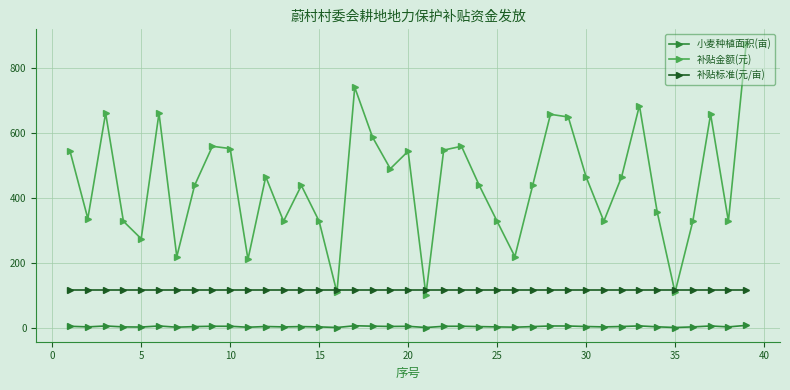

True or false: 补贴金额(元) has more than 1 points higher than both neighbors.

True